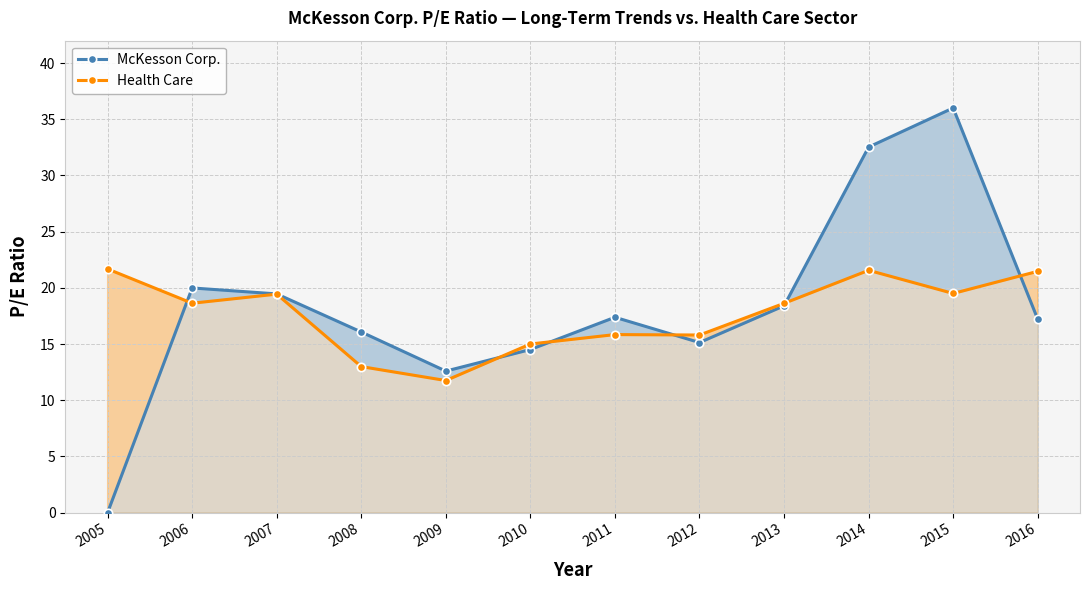

What is the approximate value of McKesson Corp. at 2010?

14.5